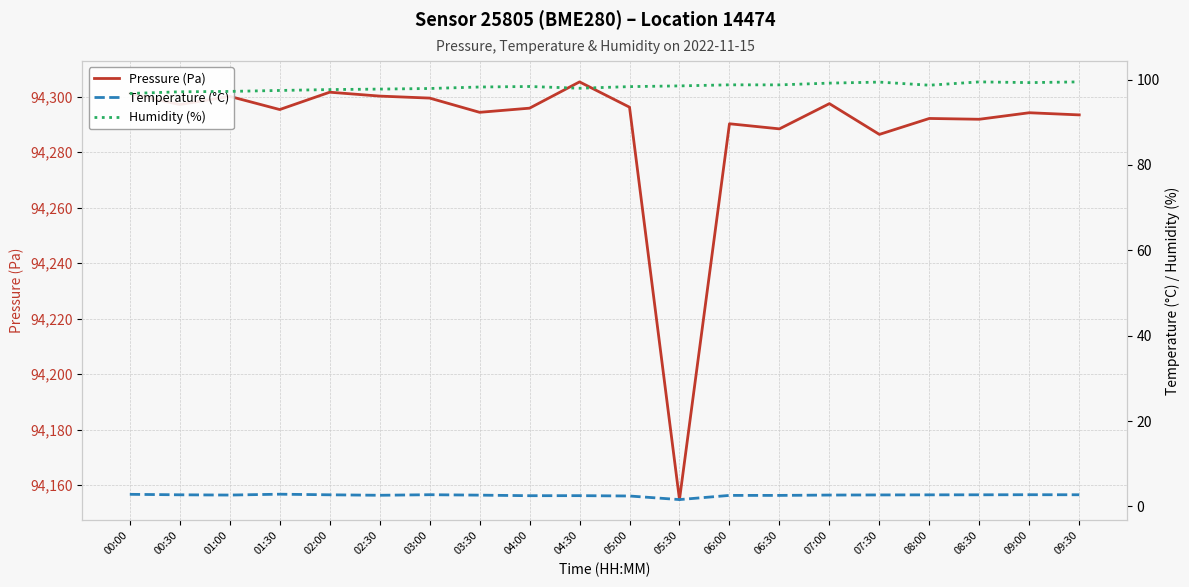

How many data points in Pressure (Pa) are less than 94295?

9